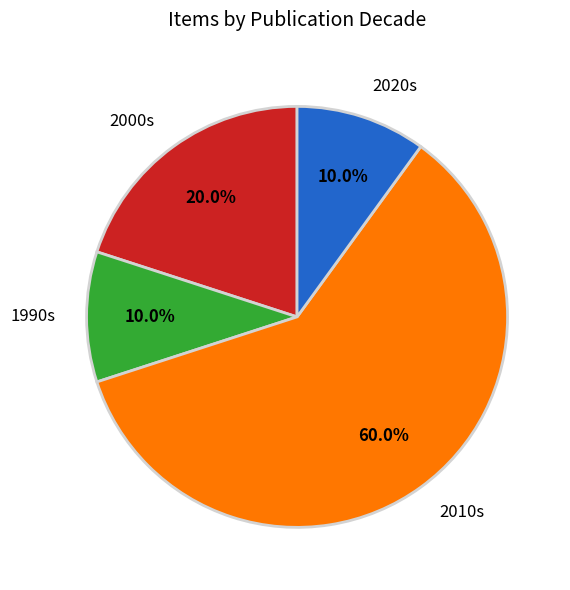

Is the sum of 2020s and 2000s greater than half?

No